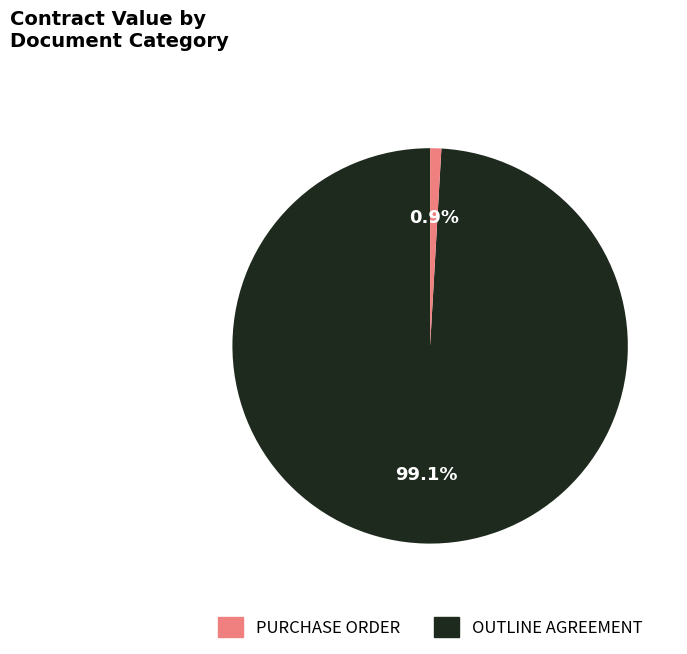

Is there any slice that represents more than half of the pie?

Yes